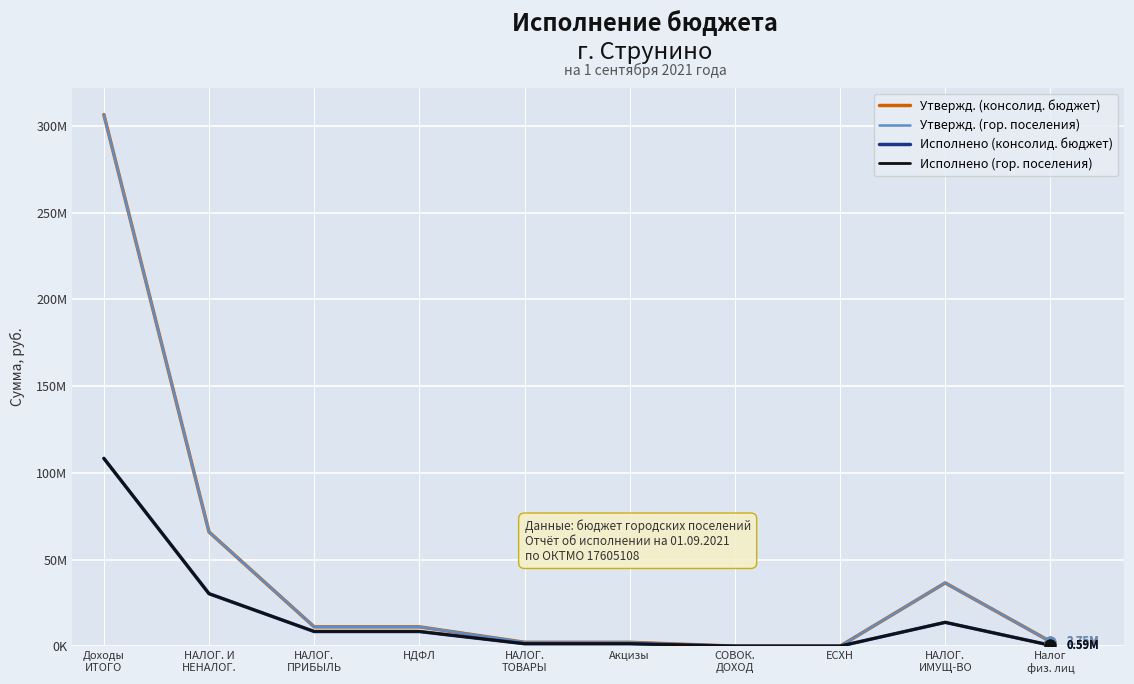

Is this an area chart (filled region under the line)?

No